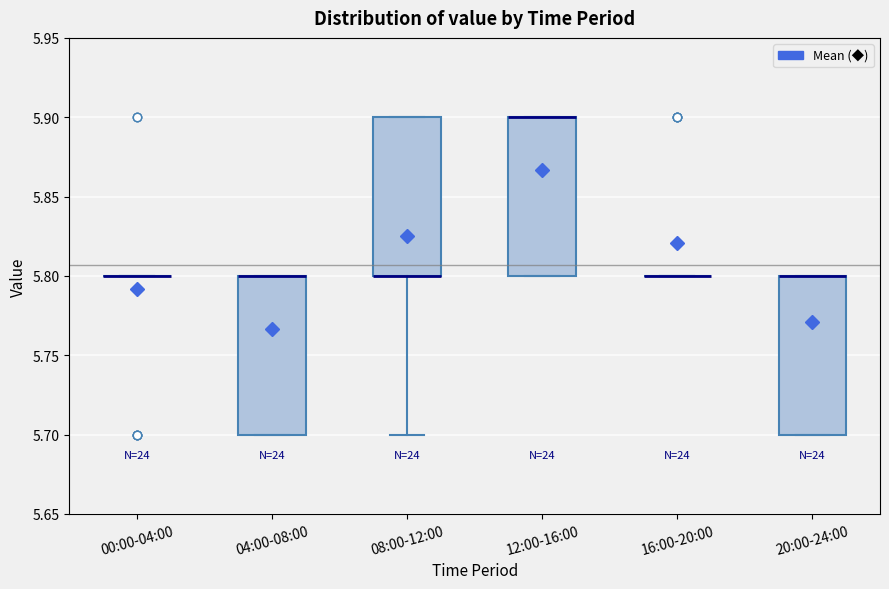

Reading left to right, read every box against the y-axis: the position of its median line, the range the box covers, and the ends of its whiskers. The values are not printed on the chart, so give them approximately, as read against the axis.

00:00-04:00: box collapsed to a line at 5.8, whiskers 5.8 to 5.8
04:00-08:00: median 5.8 (drawn on the box's upper edge), box 5.7 to 5.8, whiskers 5.7 to 5.8
08:00-12:00: median 5.8 (drawn on the box's lower edge), box 5.8 to 5.9, whiskers 5.7 to 5.9
12:00-16:00: median 5.9 (drawn on the box's upper edge), box 5.8 to 5.9, whiskers 5.8 to 5.9
16:00-20:00: box collapsed to a line at 5.8, whiskers 5.8 to 5.8
20:00-24:00: median 5.8 (drawn on the box's upper edge), box 5.7 to 5.8, whiskers 5.7 to 5.8